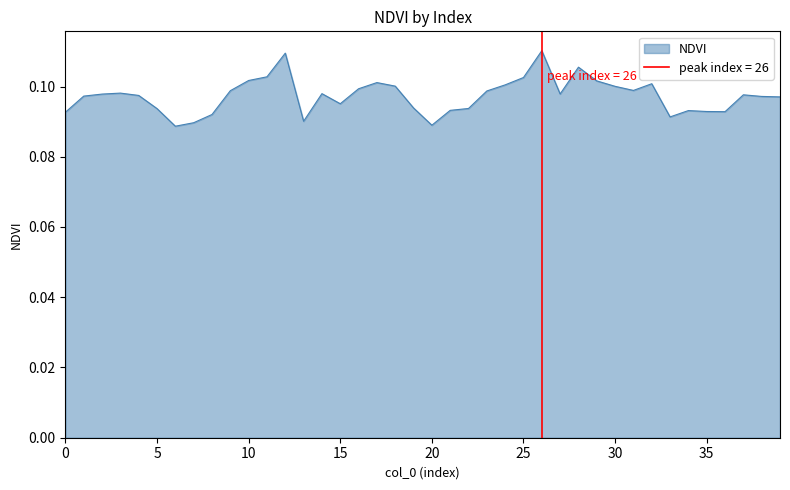

What is the sum of all values?

3.9